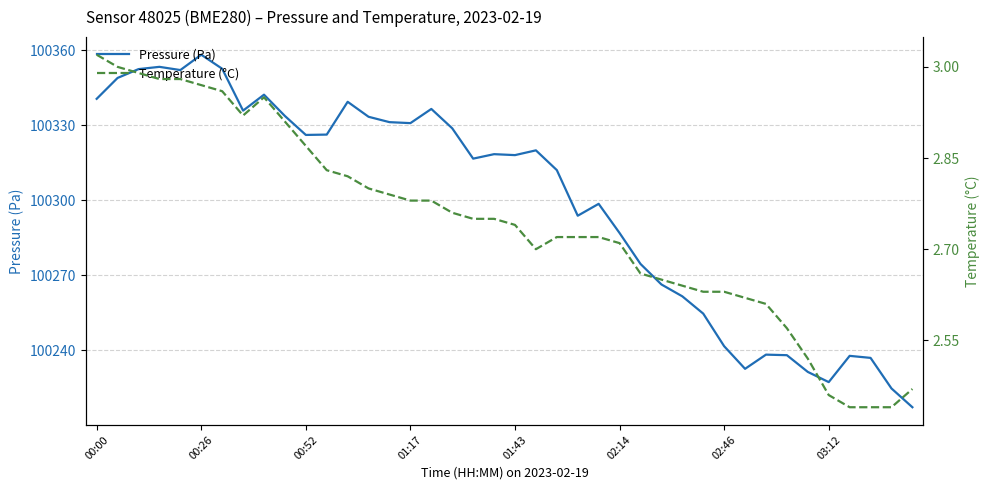

What position from the left is 02:46?

31